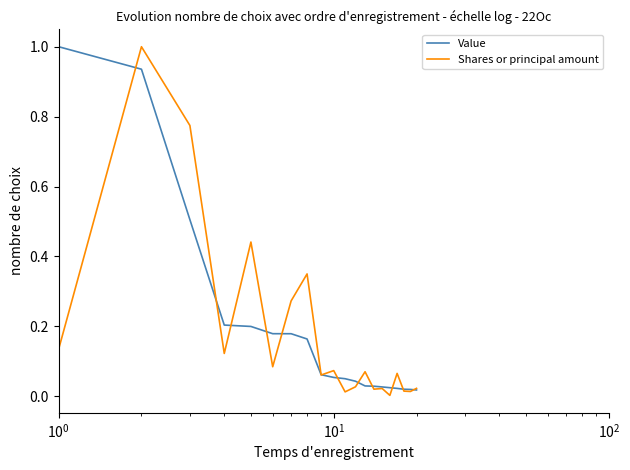

What is the greatest value displayed?

1.0